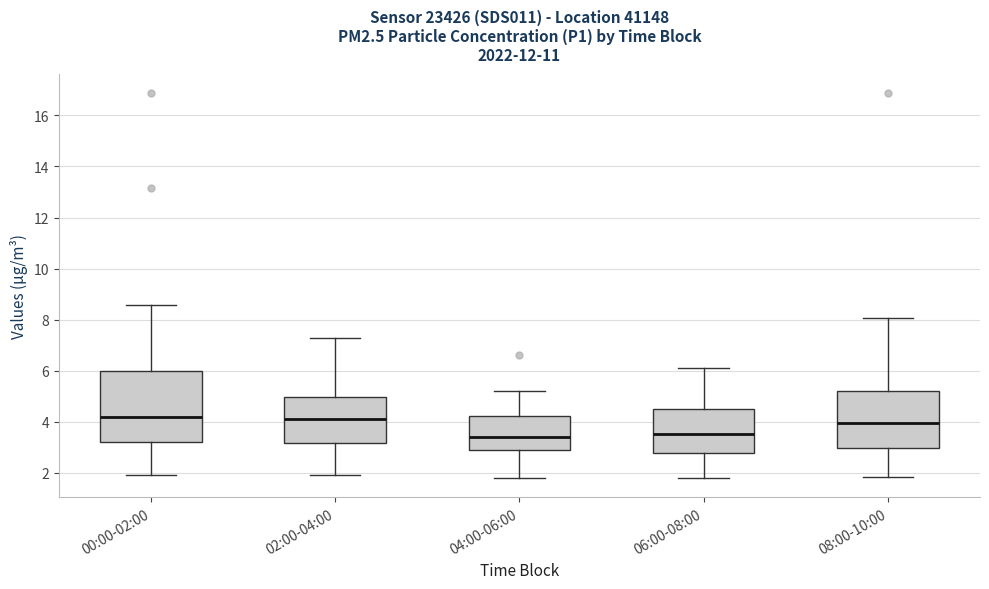

Reading left to right, transcribe this box plot: for each box, give where its median line is, the range the box spans, and where its two whiskers end, as read against the y-axis. The values are not printed on the chart, so give them approximately, as read against the axis.

00:00-02:00: median 4.2, box 3.2 to 6.0, whiskers 2.0 to 8.6
02:00-04:00: median 4.2, box 3.2 to 5.0, whiskers 2.0 to 7.2
04:00-06:00: median 3.4, box 2.8 to 4.2, whiskers 1.8 to 5.2
06:00-08:00: median 3.6, box 2.8 to 4.6, whiskers 1.8 to 6.2
08:00-10:00: median 4.0, box 3.0 to 5.2, whiskers 1.8 to 8.0